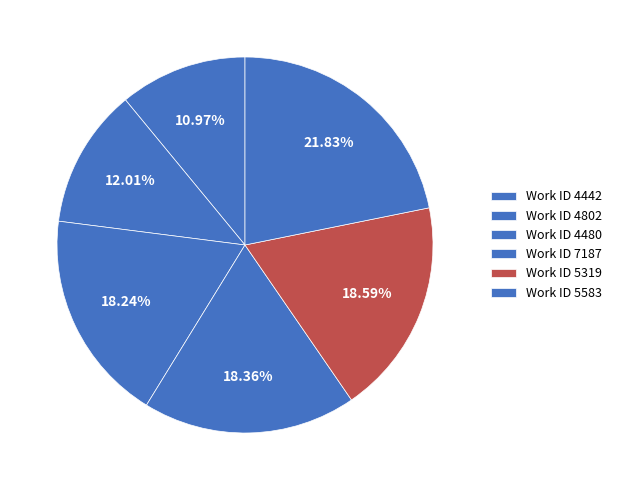

Count the number of slices in the pie.

6